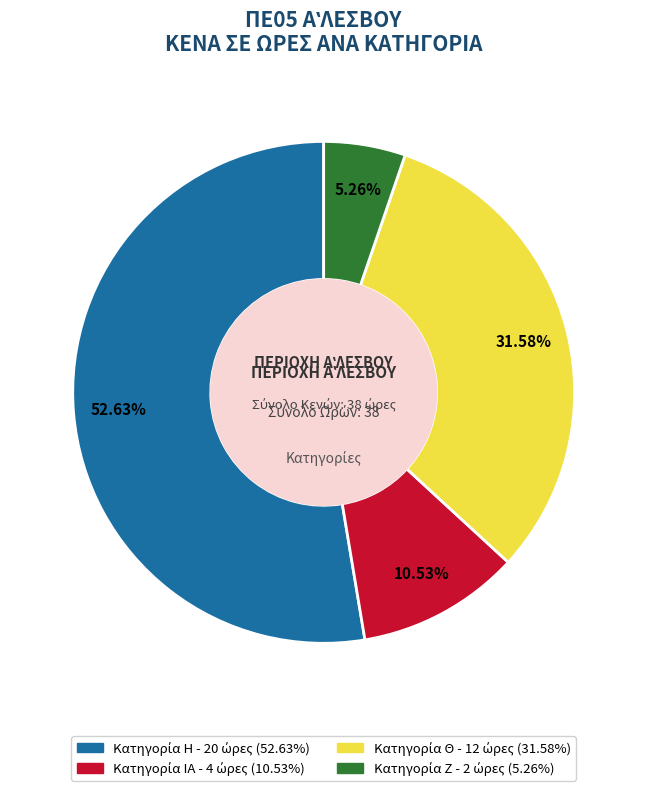

Is there any slice that represents more than half of the pie?

Yes